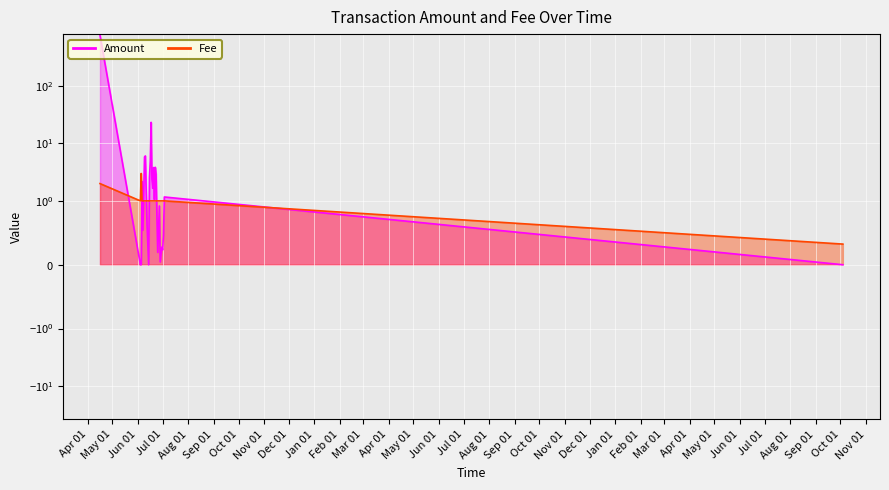

Reading left to right, extract all data points from this chart.

Amount: 760.0	0.0	0.0	2.2	0.5	5.8	6.1	0.6	0.0	2.6	4.9	23.3	2.4	1.7	3.8	1.1	3.8	2.9	0.8	0.2	0.9	0.0	0.3	0.2	0.5	1.2	0.0
Fee: 2.0	1.0	3.0	1.0	1.0	1.0	1.0	1.0	1.0	1.0	1.0	1.0	1.0	1.0	1.0	1.0	1.0	1.0	1.0	1.0	1.0	1.0	1.0	1.0	1.0	1.0	0.3